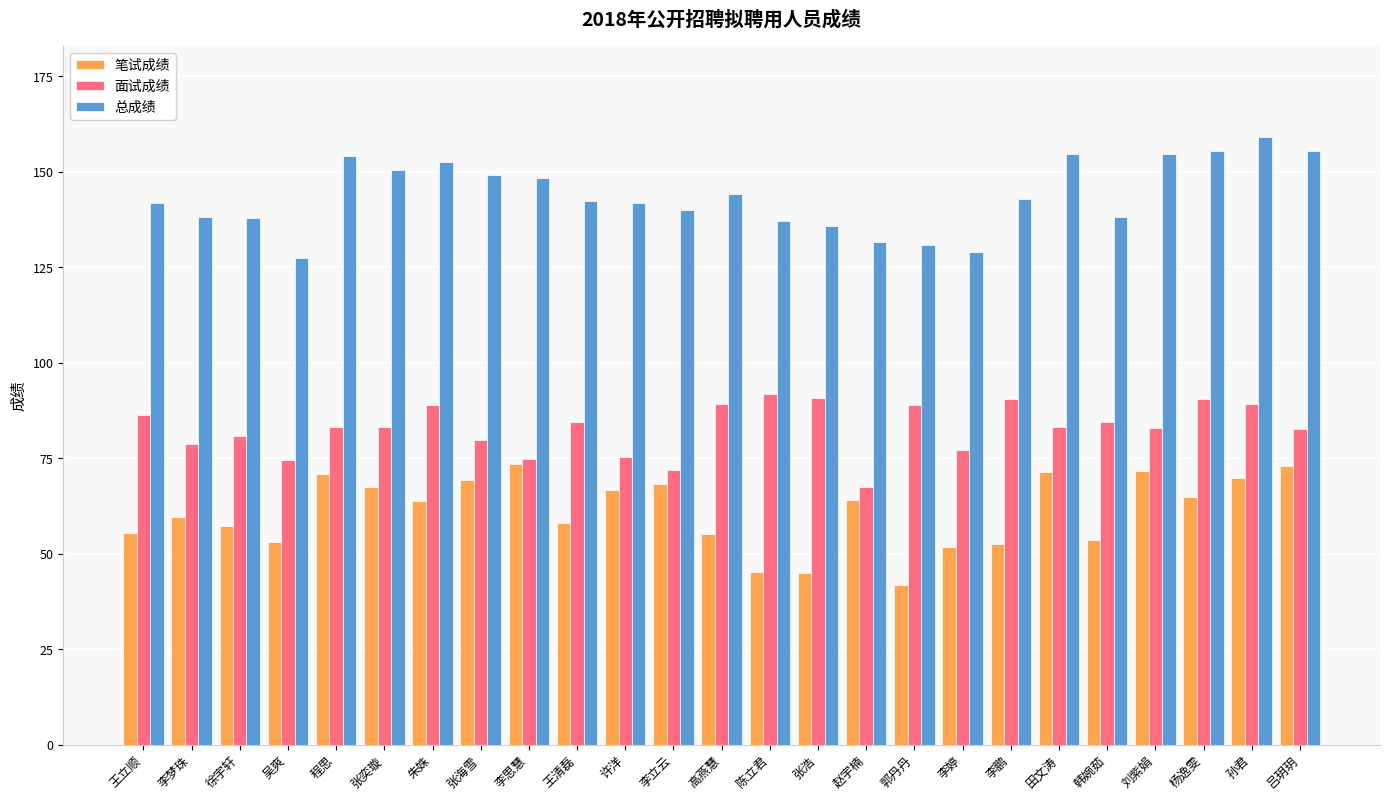

What is the difference between the maximum and second lowest values in the 面试成绩 series?

20.0